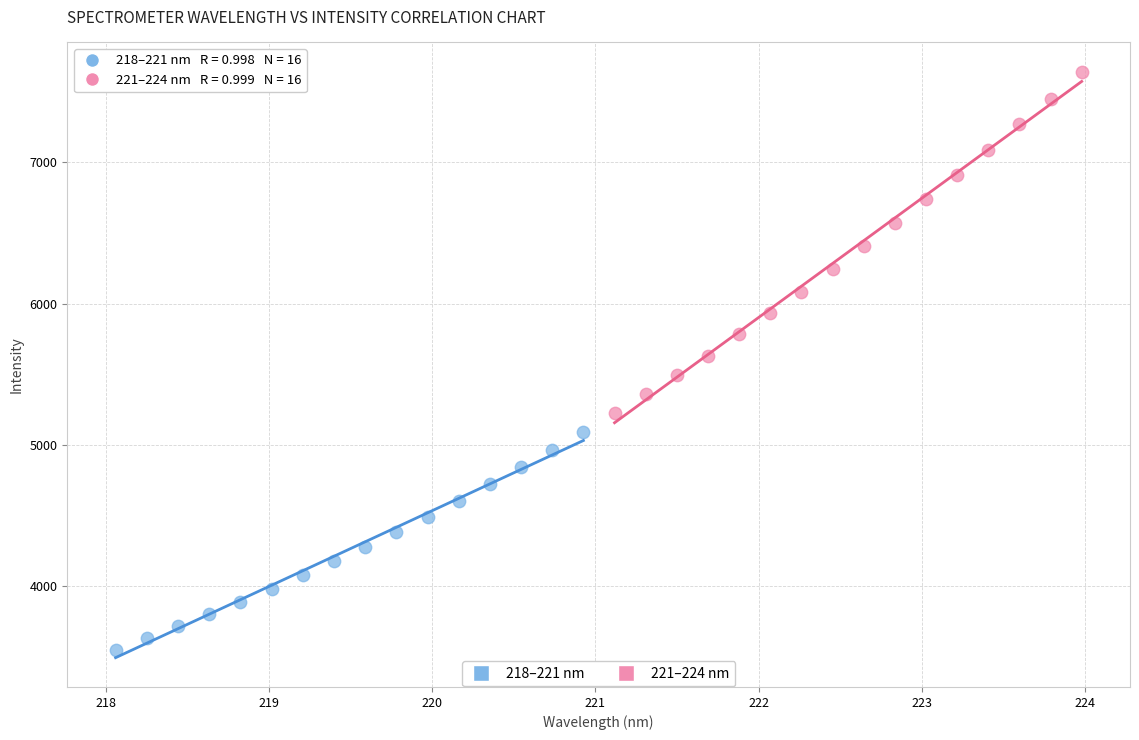

Which series reaches the maximum Y coordinate?

221–224 nm